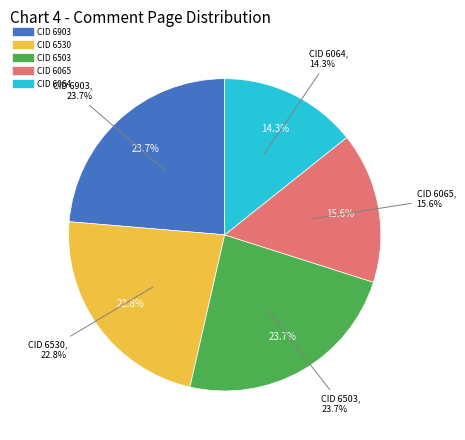

To the nearest percent, what percentage of the pie is 6065?

16%